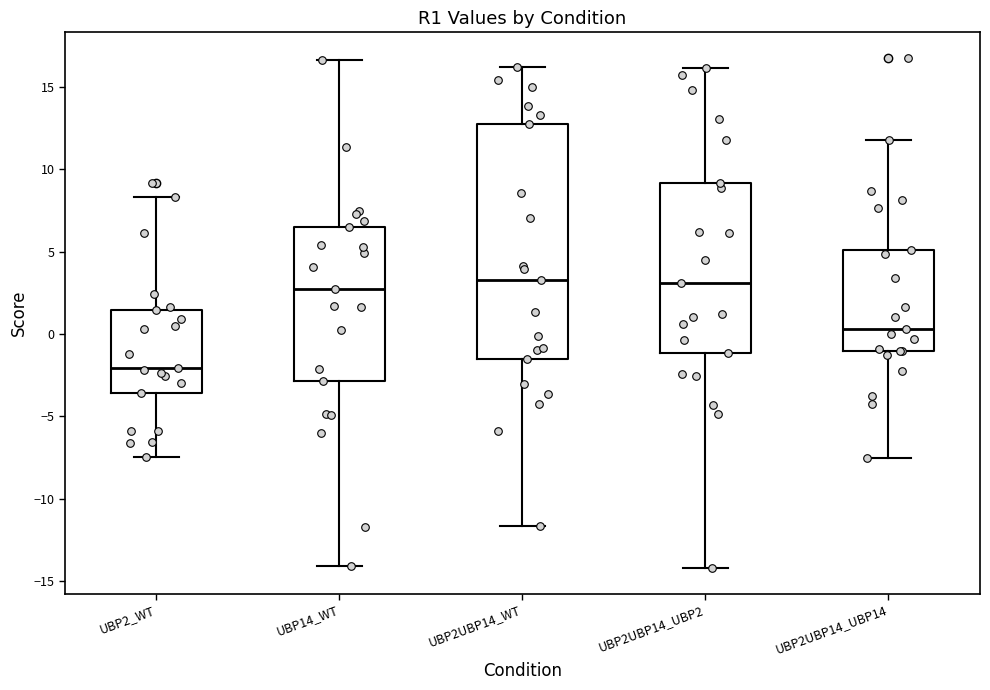

Which box's median line is the lowest?

UBP2_WT